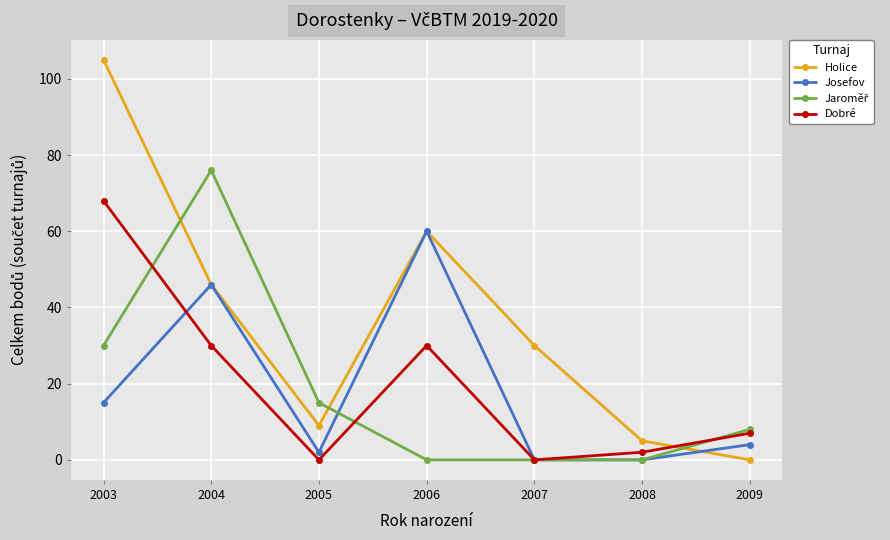

How many values in the Holice series are below 30?

3